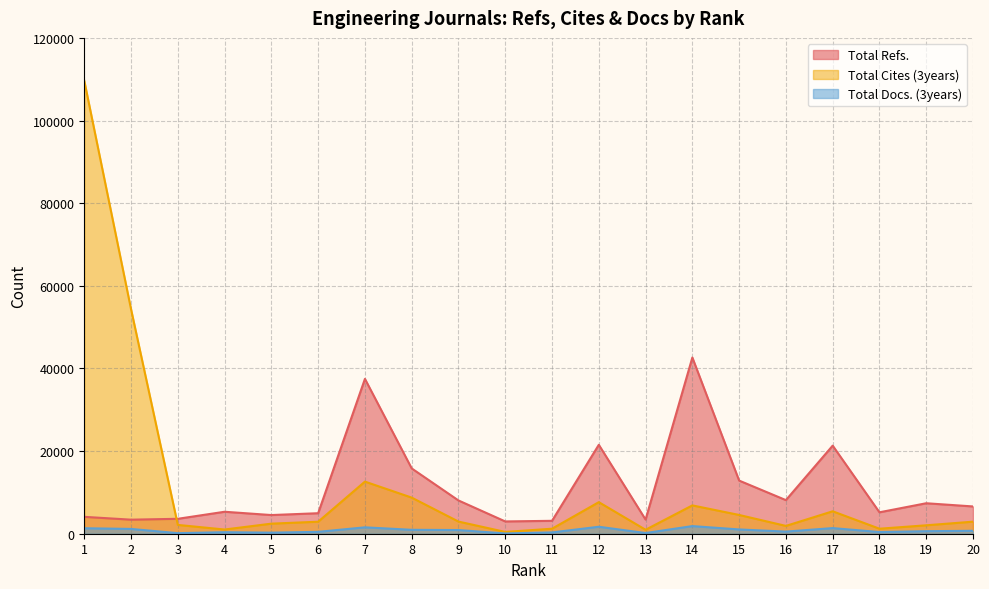

True or false: Total Docs. (3years) and Total Cites (3years) intersect in this chart.

False